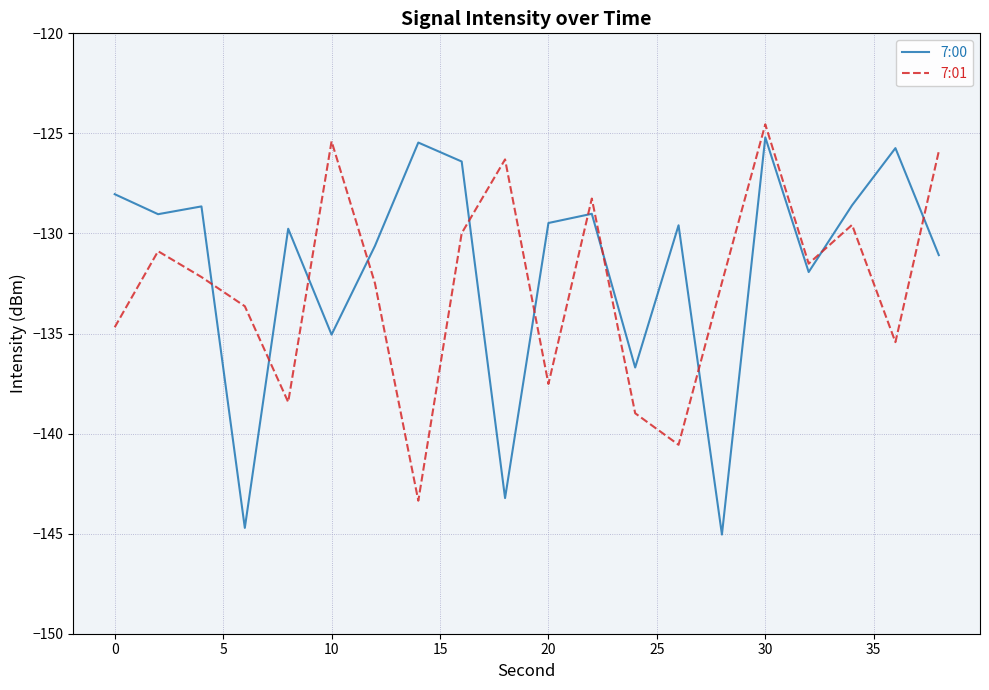

What is the greatest value displayed?

-124.5